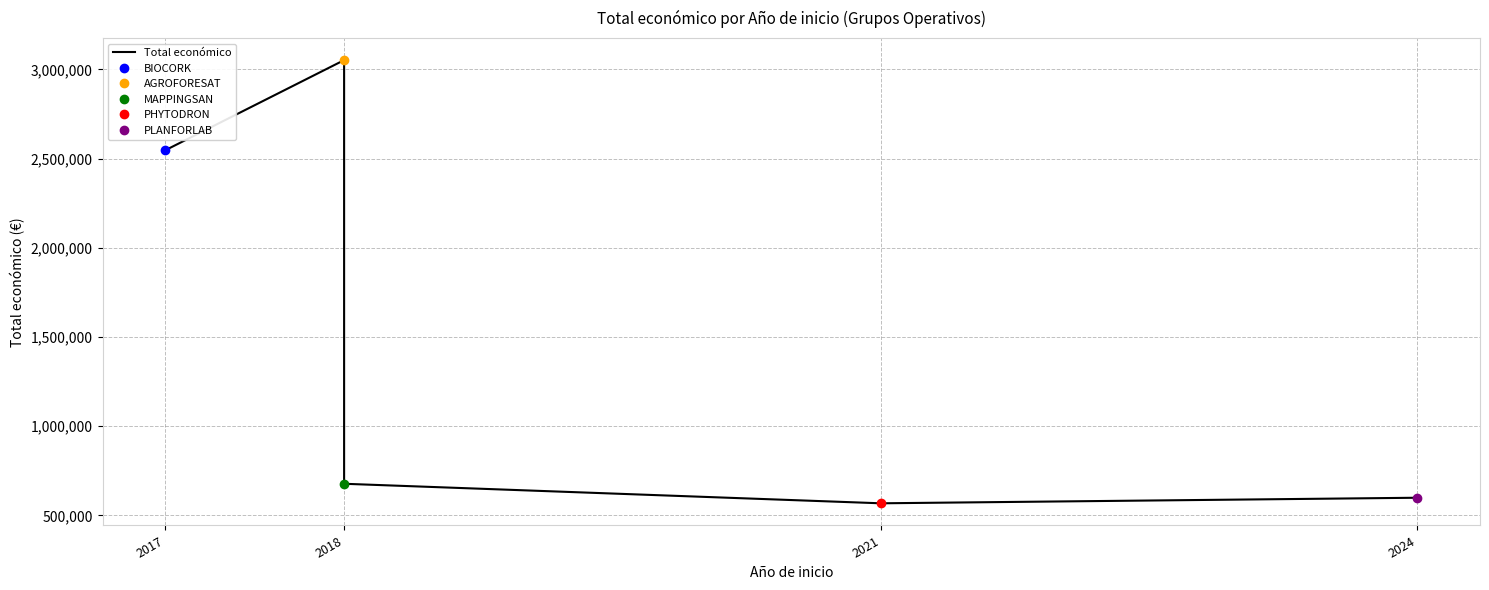

How many lines are shown in the chart?

1